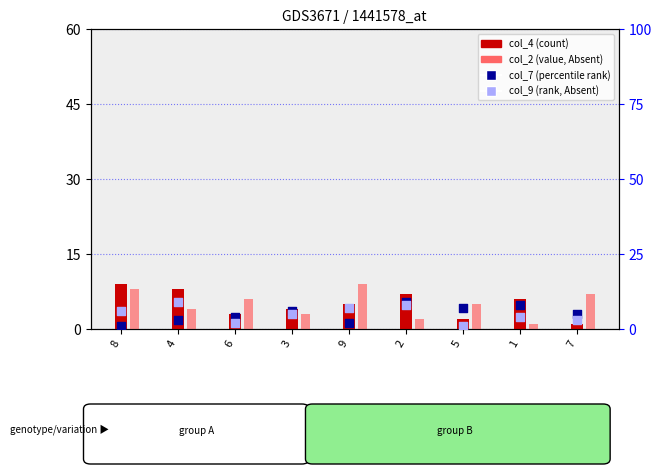

Which series contains the highest Y value?

col_4